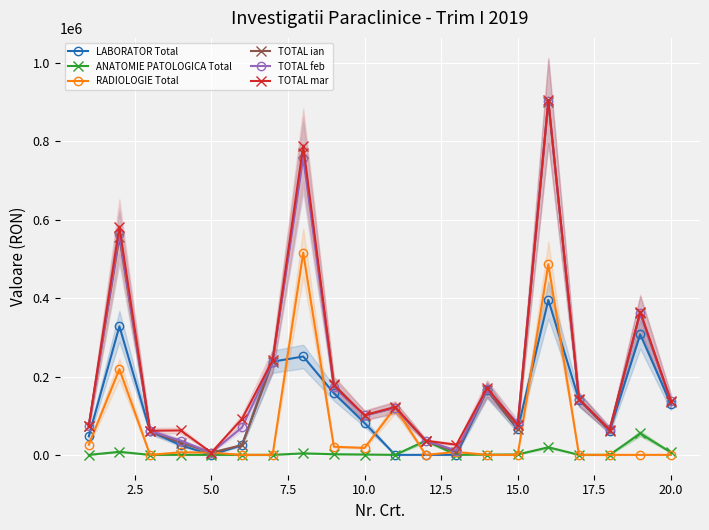

The value of LABORATOR Total at 20.0 is 129657.6. True or false?

True